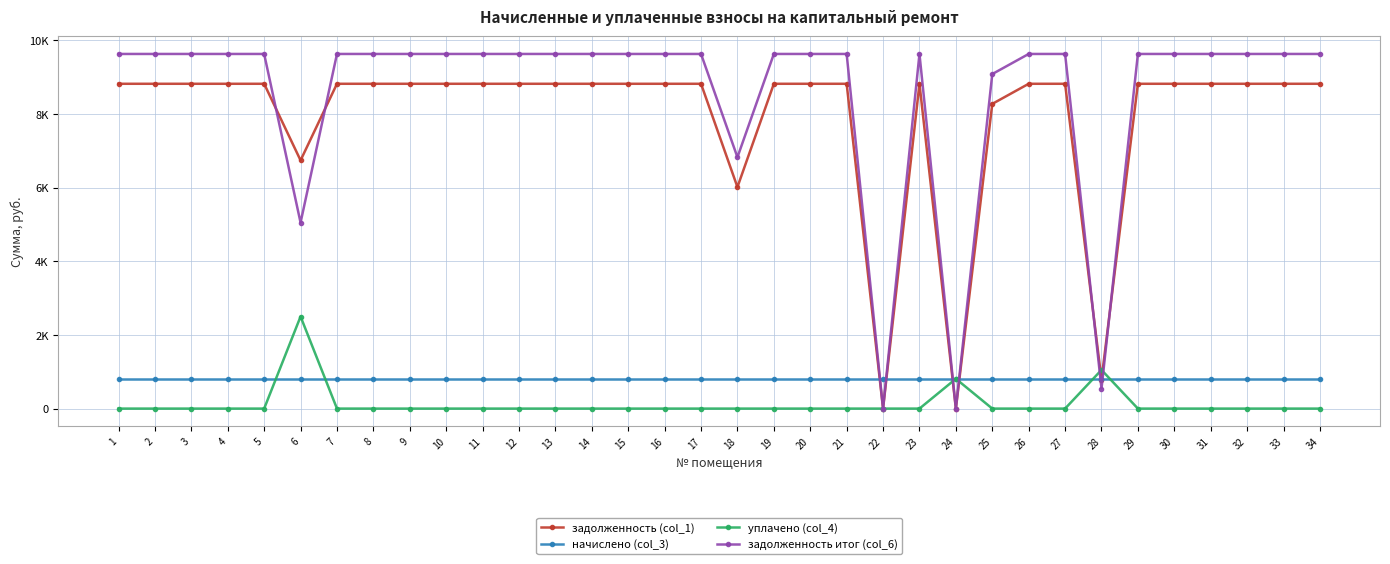

Which series changed the most between 12 and 29?

задолженность (col_1)